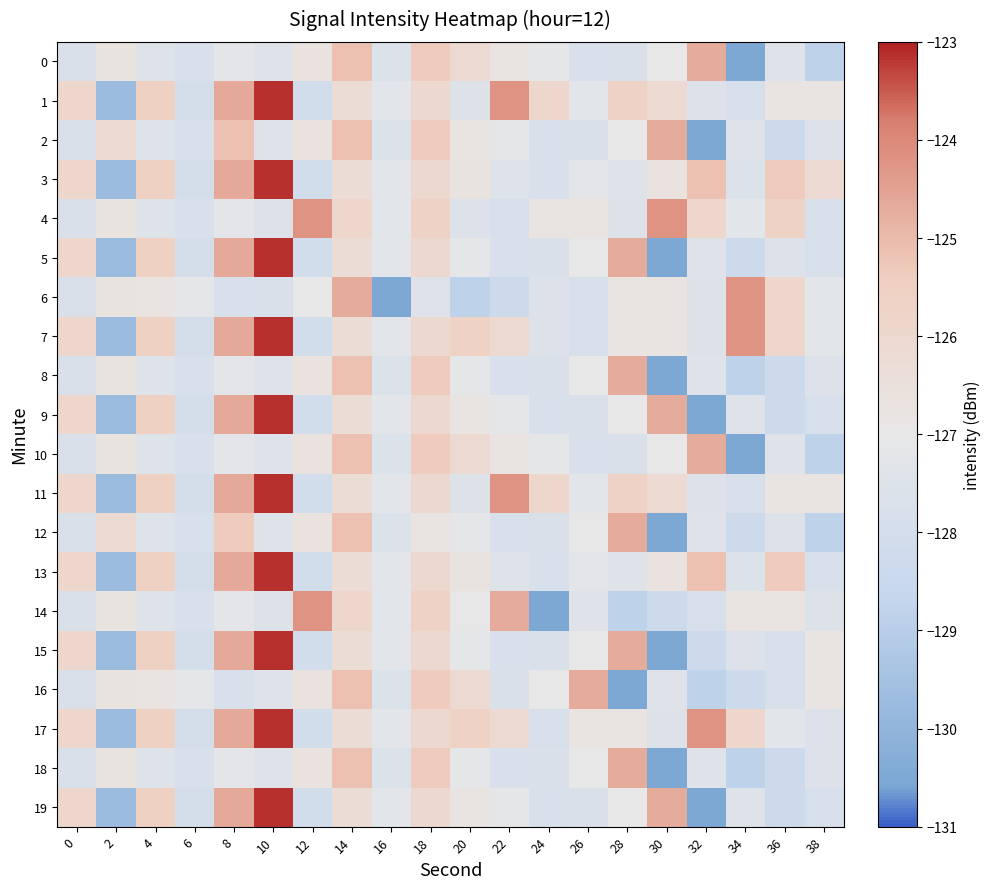

Rank the series at 34 from highest to lowest value.

6, 7, 17, 14, 4, 2, 9, 19, 15, 3, 13, 1, 11, 5, 12, 16, 8, 18, 0, 10